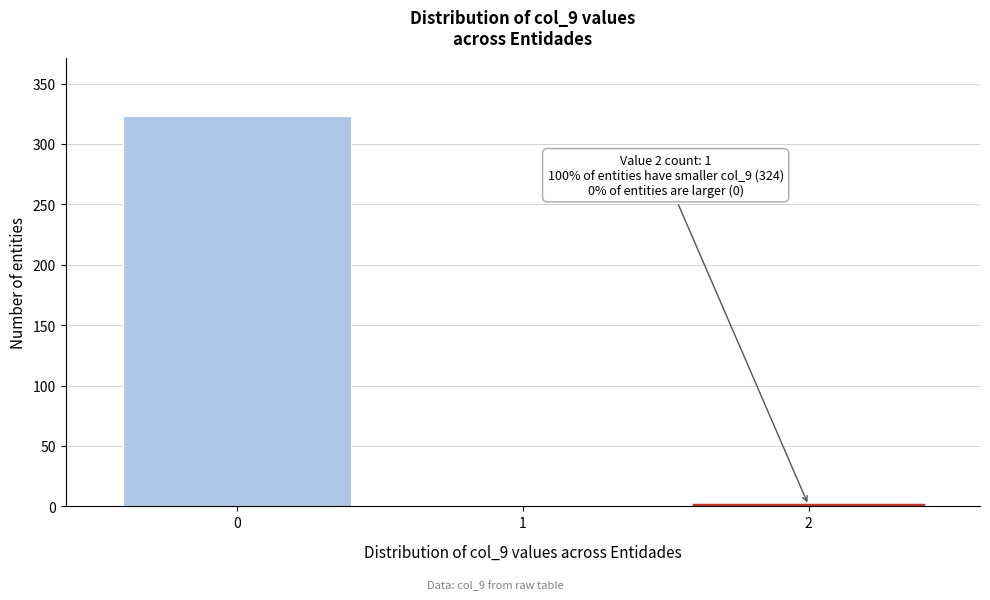

Reading left to right, what are all the values shown in this chart?

0=323	1=1	2=1